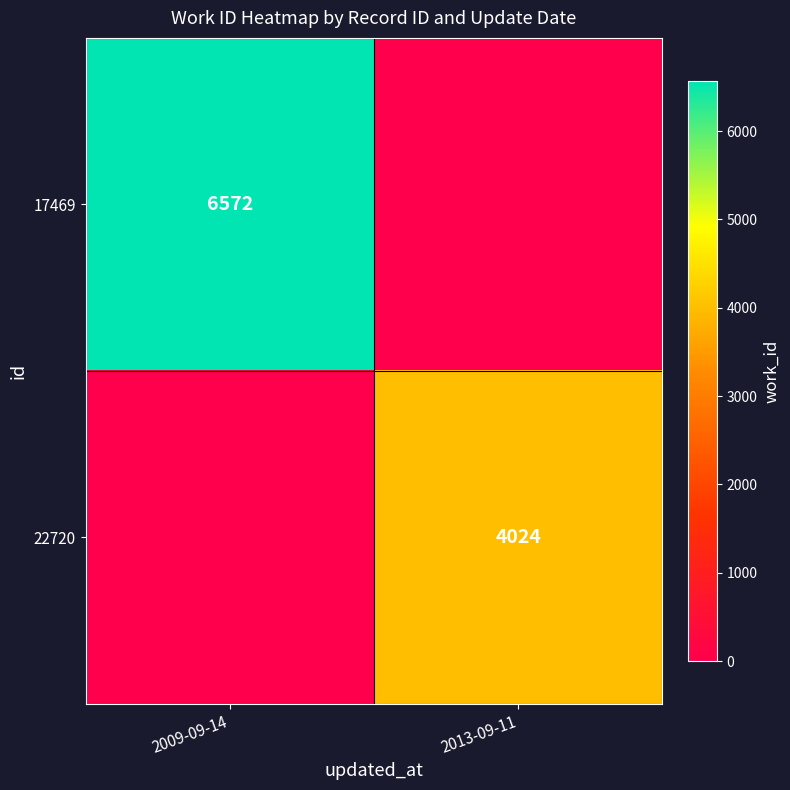

The 17469 series shows 11596 at 2009-09-14. True or false?

False